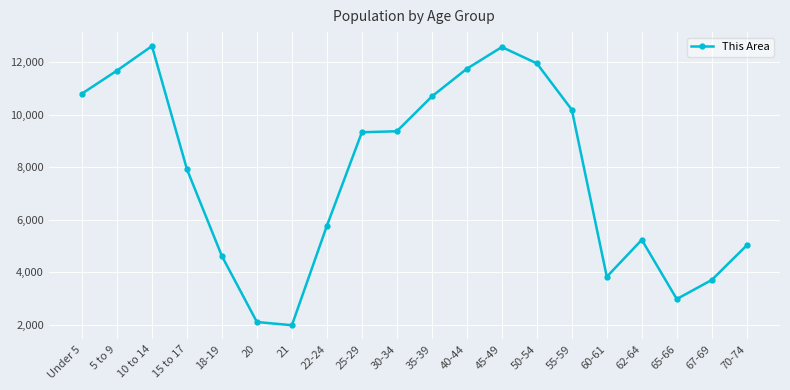

How many data points are less than 9328?

10